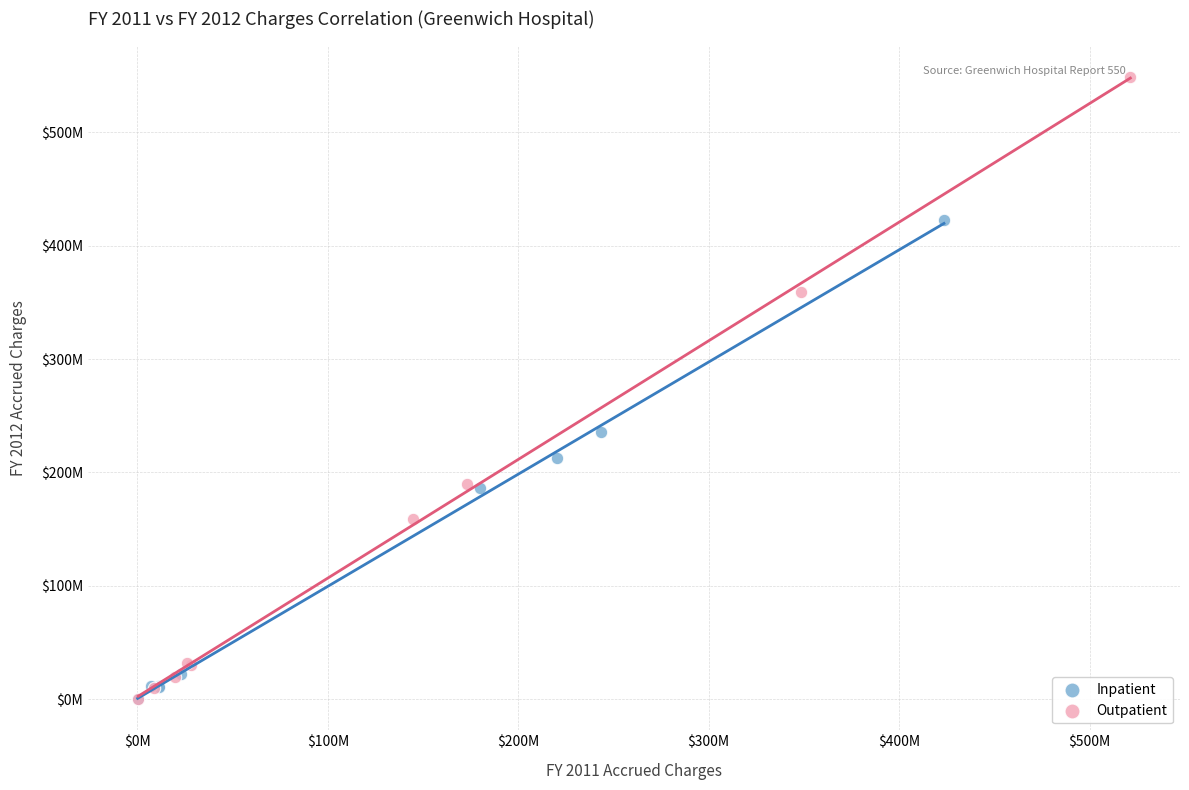

What are all the series names shown in the legend?

Inpatient, Outpatient